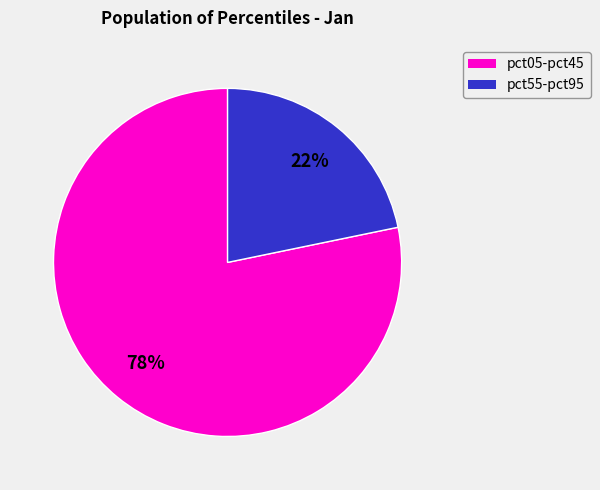

To the nearest percent, what is the difference between the largest and smallest slice percentages?

56%